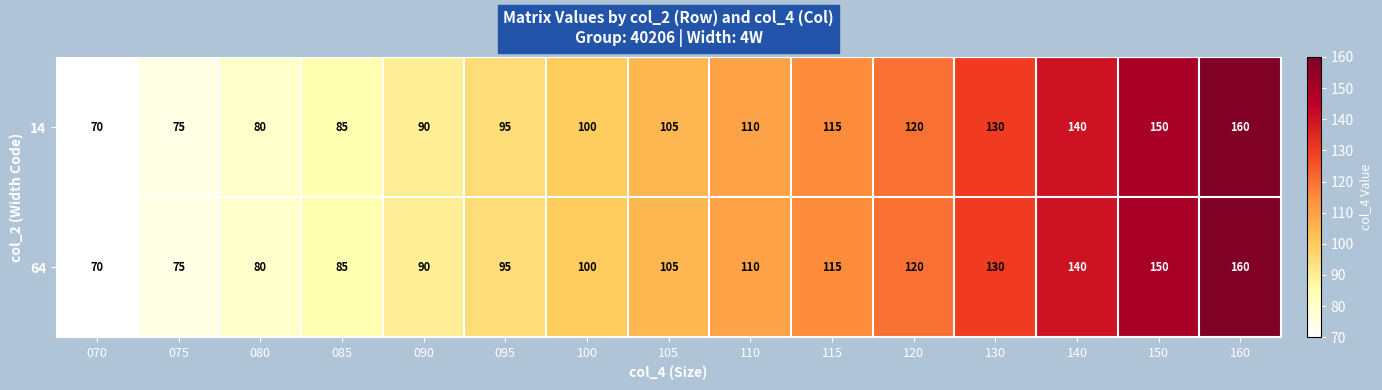

List the labels in order of 14 value, largest first.

160, 150, 140, 130, 120, 115, 110, 105, 100, 095, 090, 085, 080, 075, 070